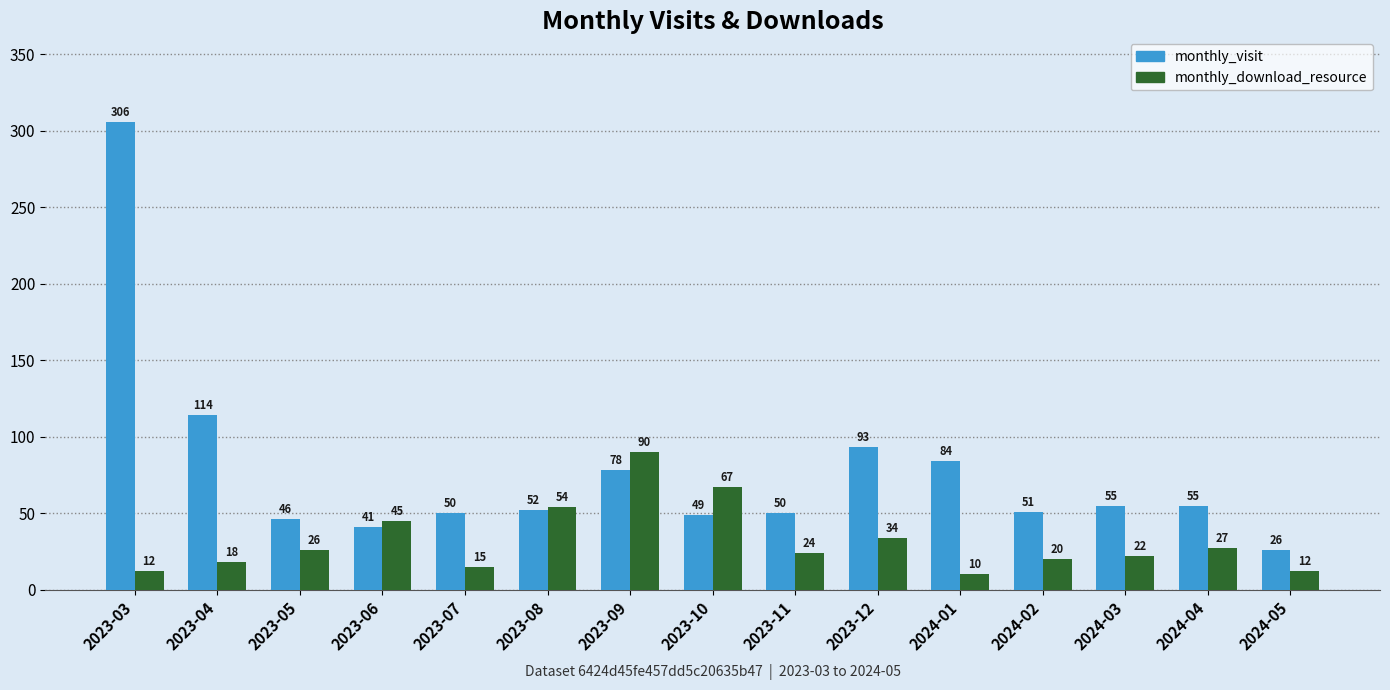

Which series has the largest range (max minus min)?

monthly_visit